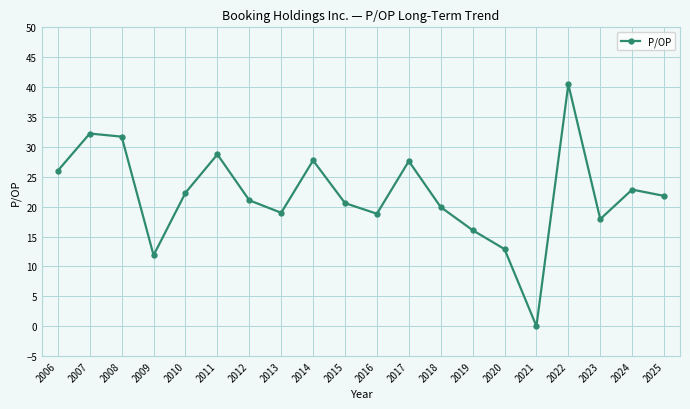

Which category has the lowest value across all series?

2021